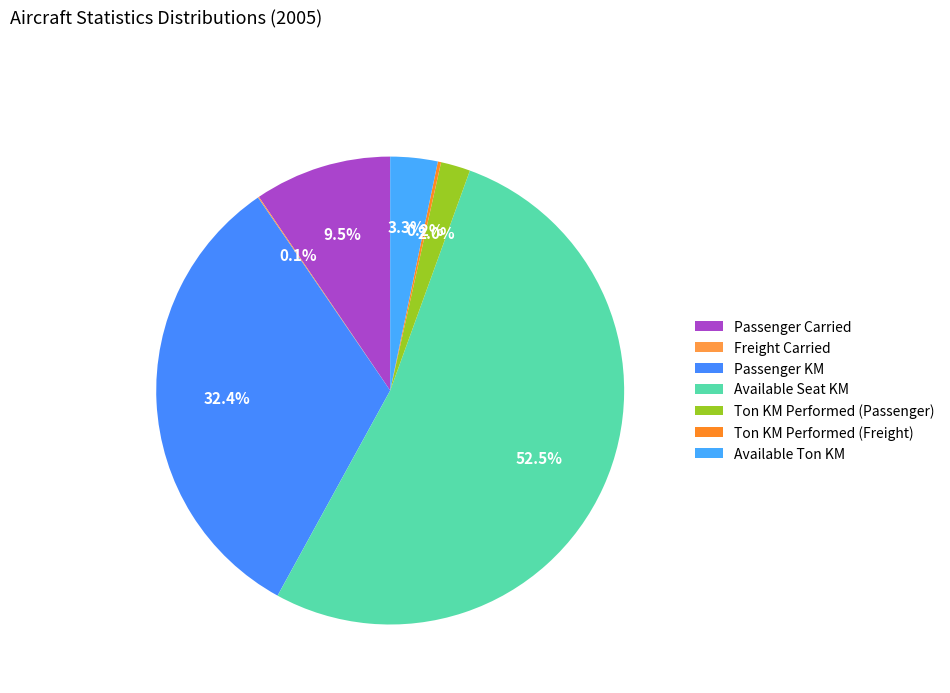

To the nearest percent, what is the difference between the largest and smallest slice percentages?

52%